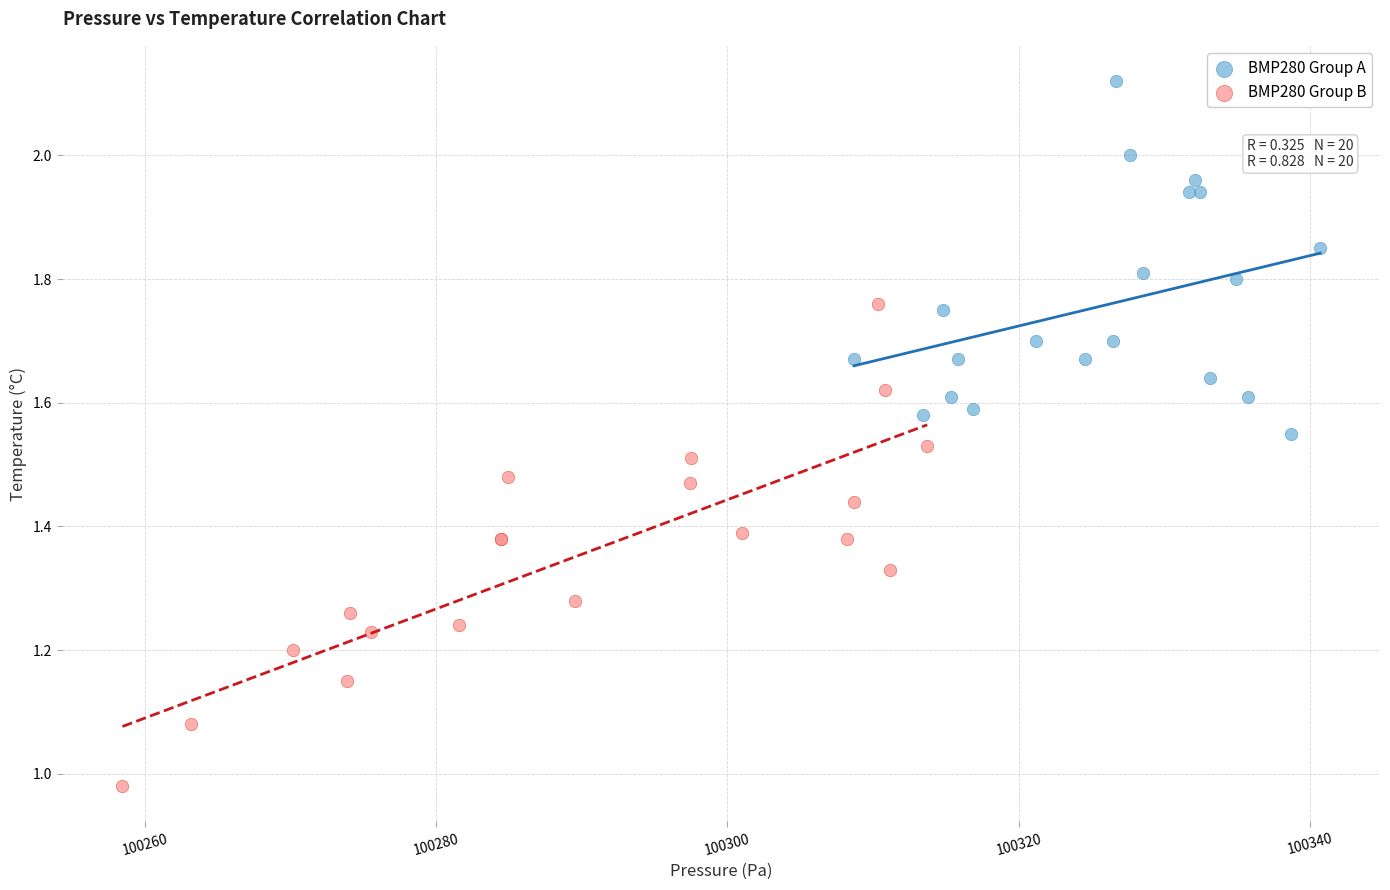

Which series contains the lowest Y value?

BMP280 Group B